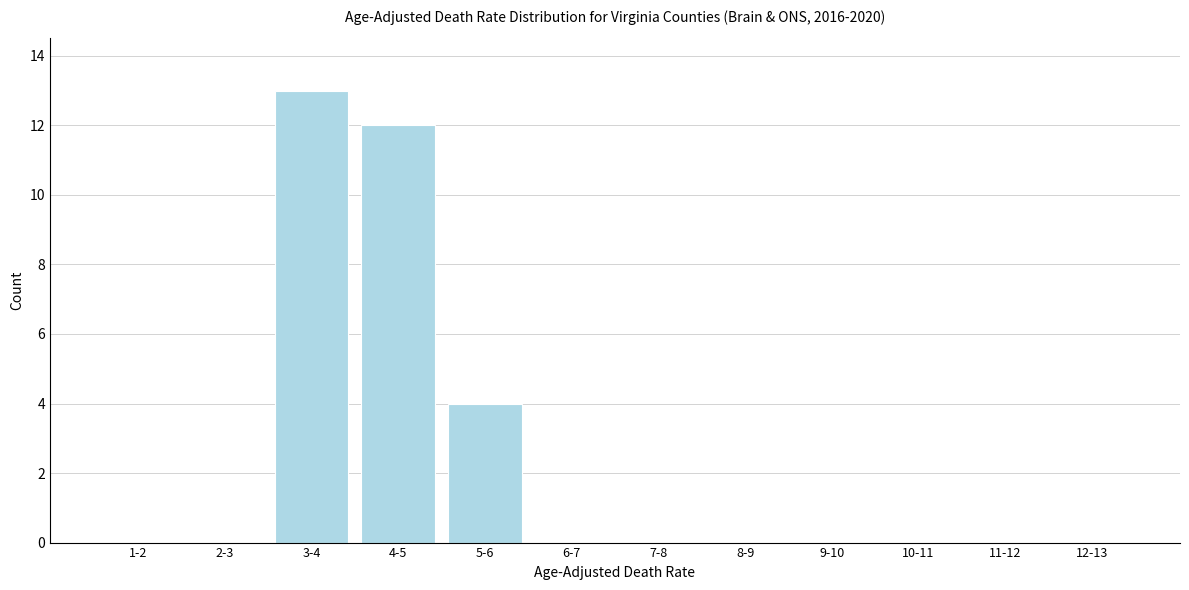

Reading left to right, extract all data points from this chart.

1-2=0	2-3=0	3-4=13	4-5=12	5-6=4	6-7=0	7-8=0	8-9=0	9-10=0	10-11=0	11-12=0	12-13=0